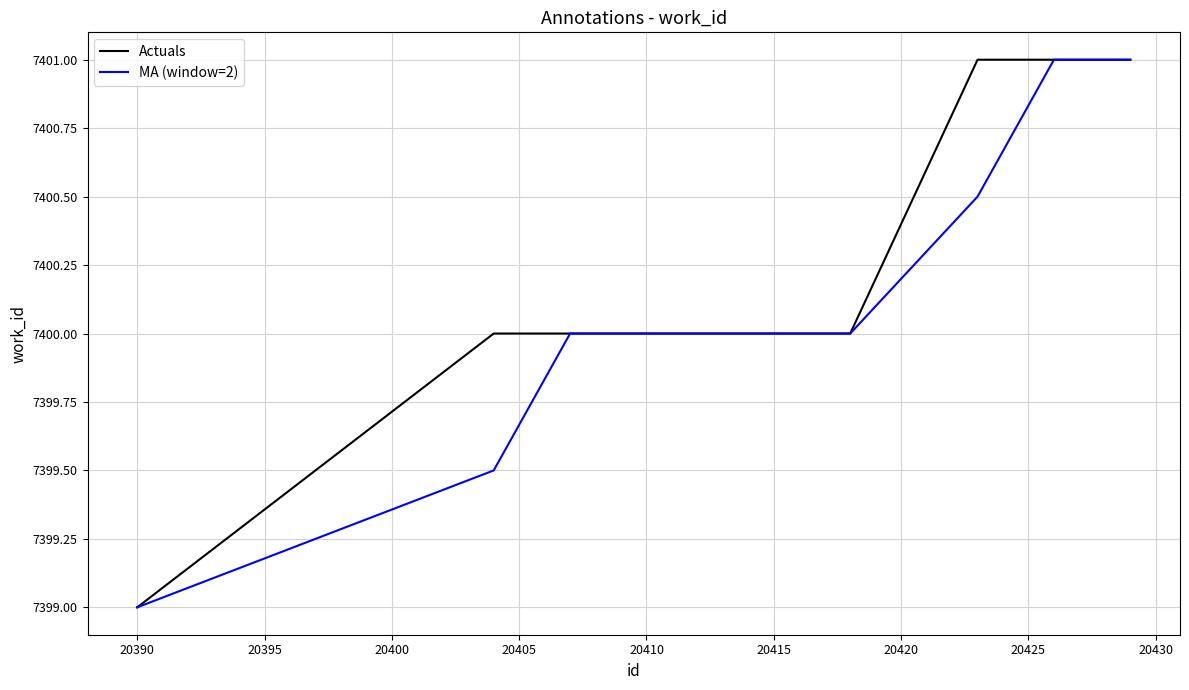

Count the Actuals values in the range 7400 to 7401.

9